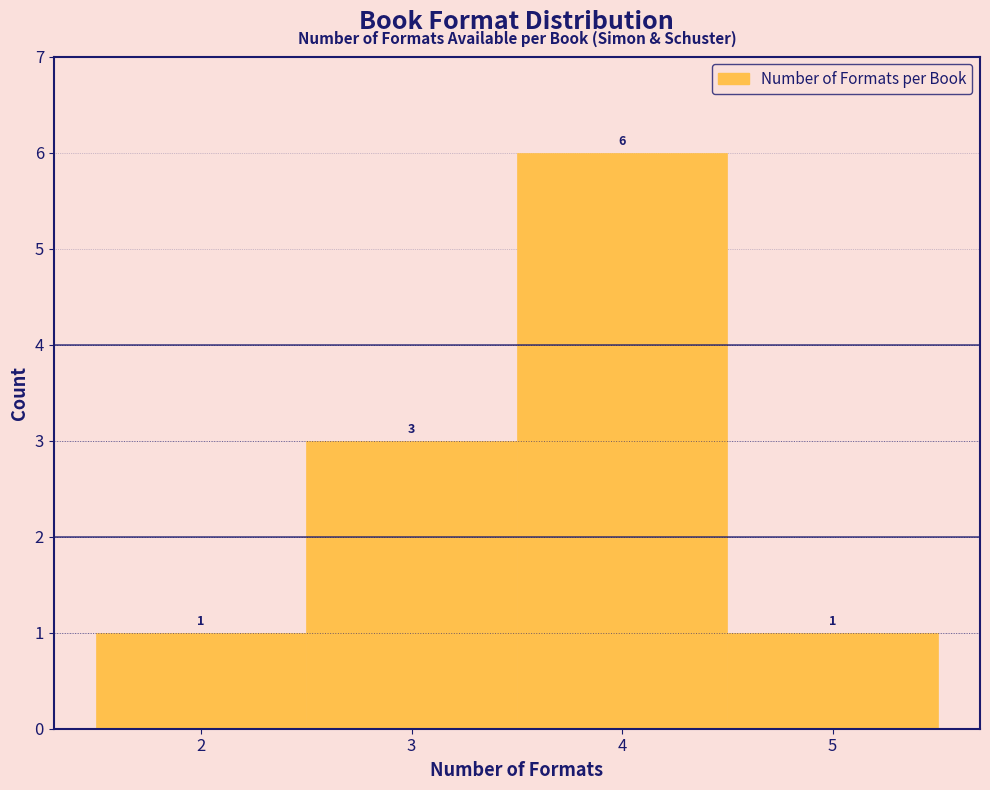

Reading left to right, list every bar in this chart as the range it spans on the x-axis followed by its height.

1.5 to 2.5: 1
2.5 to 3.5: 3
3.5 to 4.5: 6
4.5 to 5.5: 1